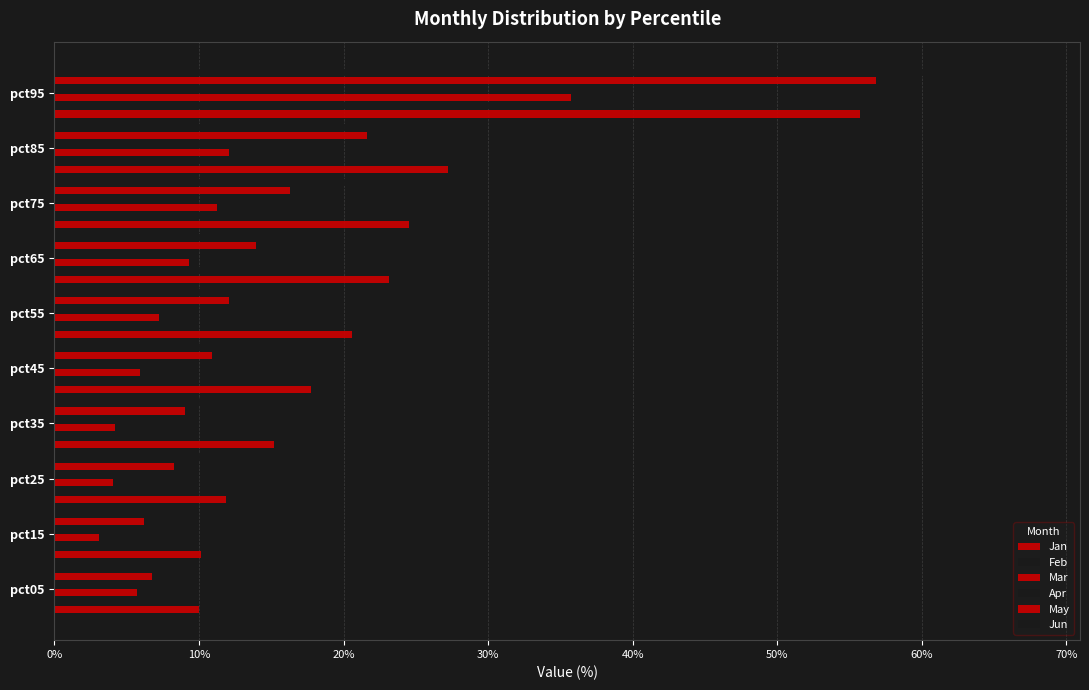

What is the sum of all Mar values?

1.0